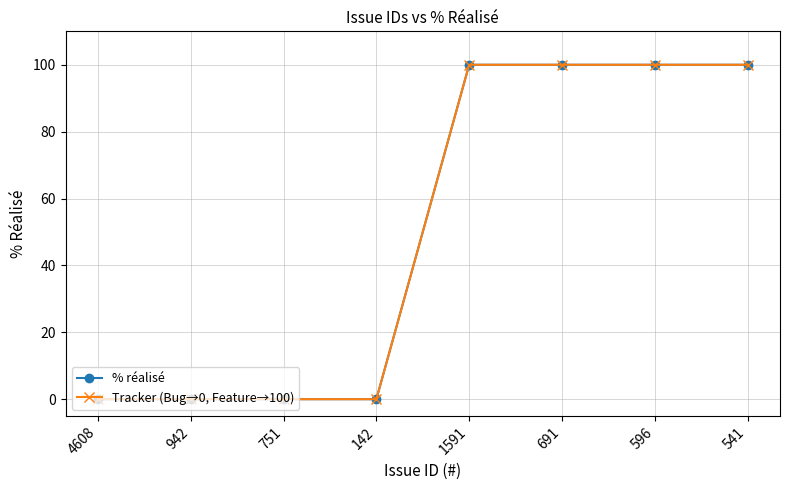

True or false: Tracker (Bug→0, Feature→100) has more than 2 interior local peaks.

False